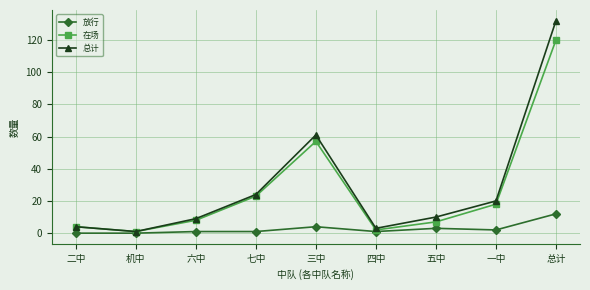

What is the sum of the 在场 values at 三中 and 六中?

65